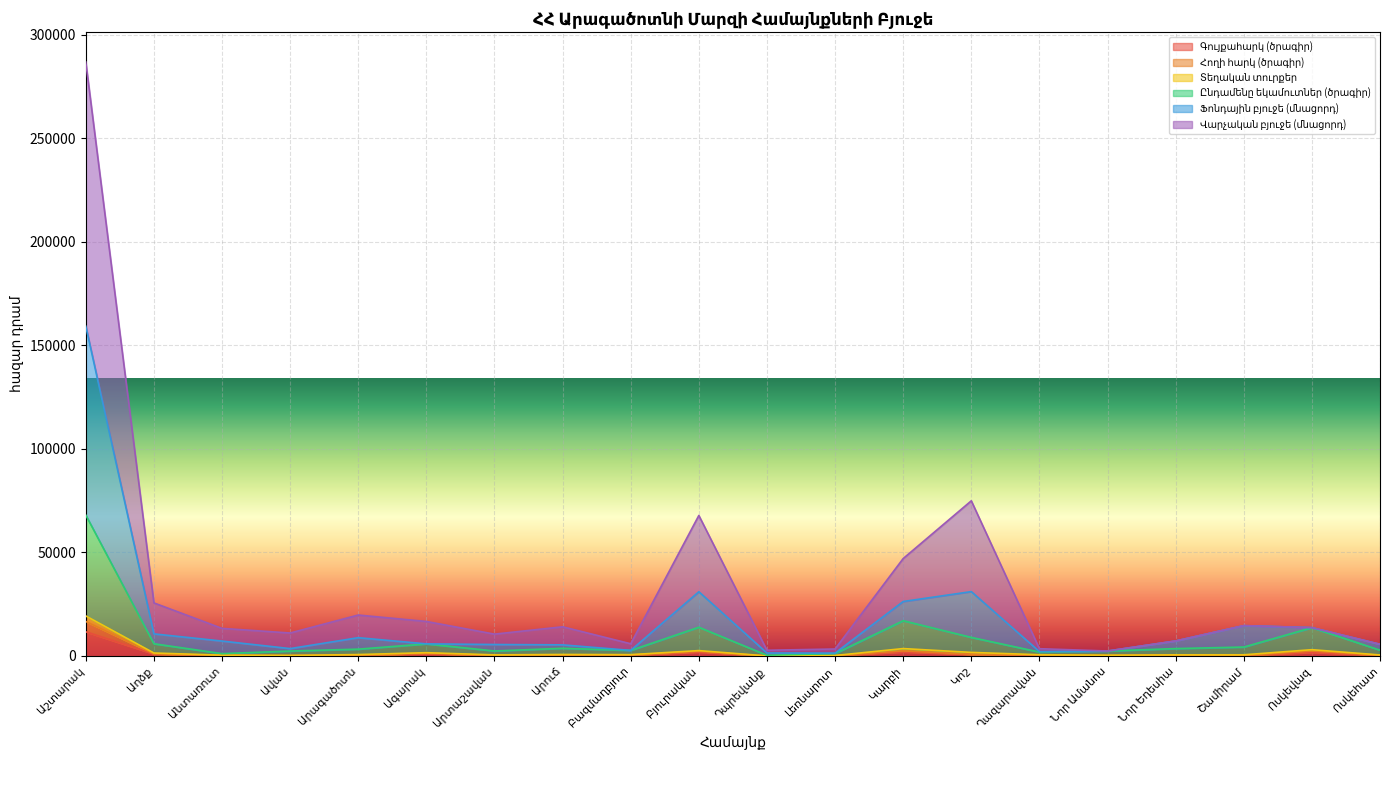

What is the difference between the maximum and minimum values in the Գույքահարկ (ծրագիր) series?

11660.4